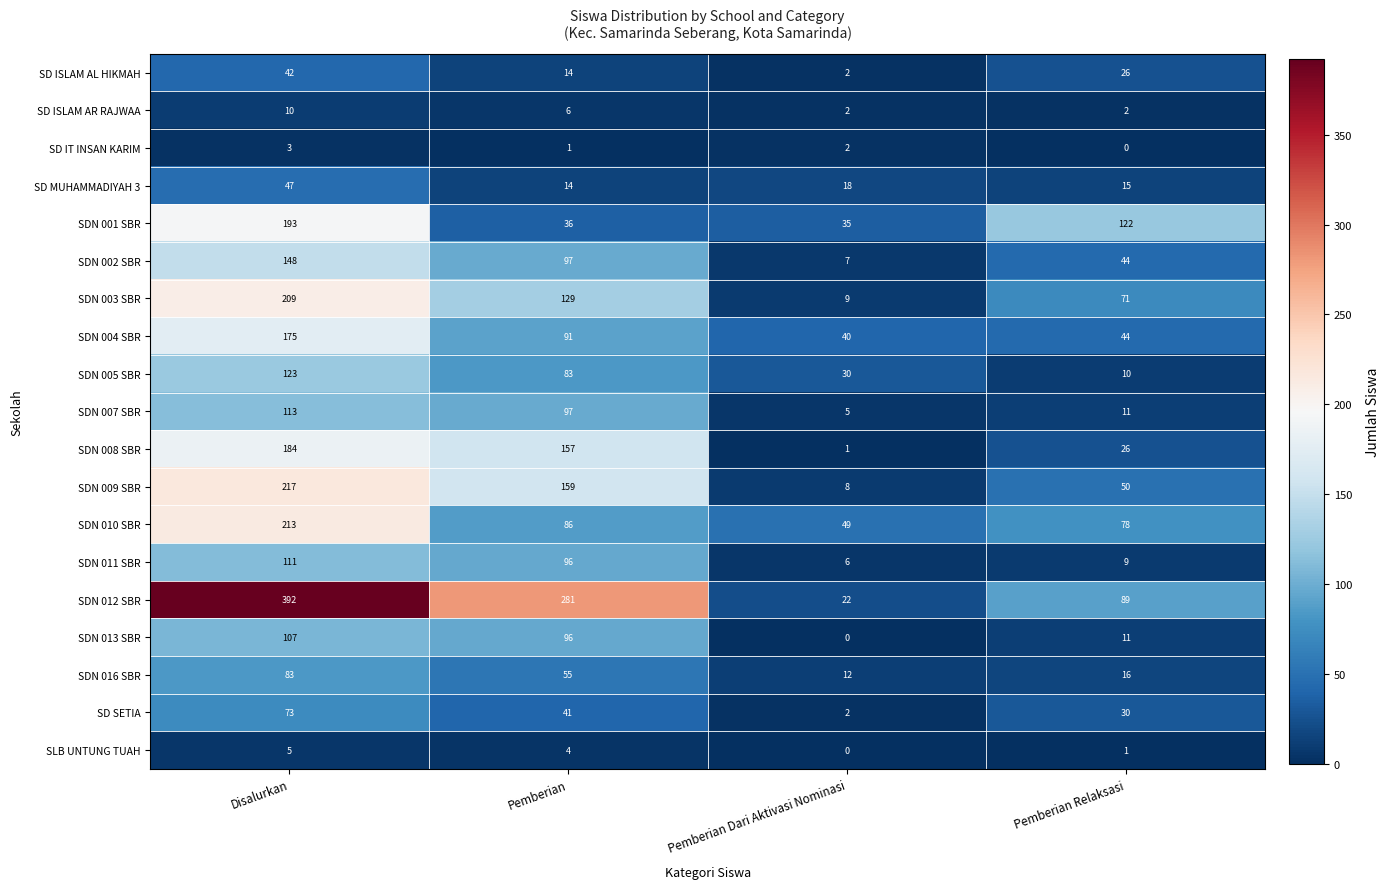

Rank the series by their maximum value, from highest to lowest.

SDN 012 SBR, SDN 009 SBR, SDN 010 SBR, SDN 003 SBR, SDN 001 SBR, SDN 008 SBR, SDN 004 SBR, SDN 002 SBR, SDN 005 SBR, SDN 007 SBR, SDN 011 SBR, SDN 013 SBR, SDN 016 SBR, SD SETIA, SD MUHAMMADIYAH 3, SD ISLAM AL HIKMAH, SD ISLAM AR RAJWAA, SLB UNTUNG TUAH, SD IT INSAN KARIM